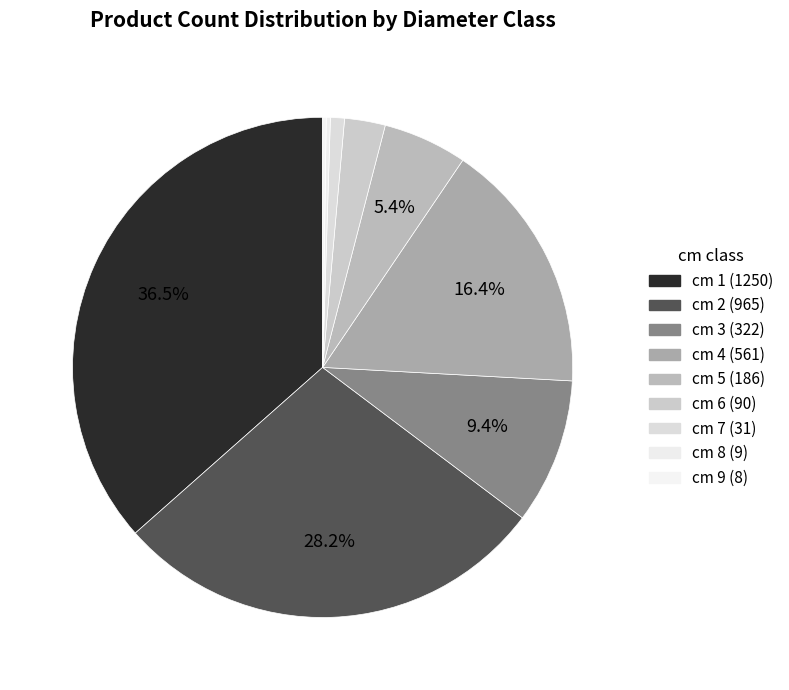

Does any single category account for the majority?

No